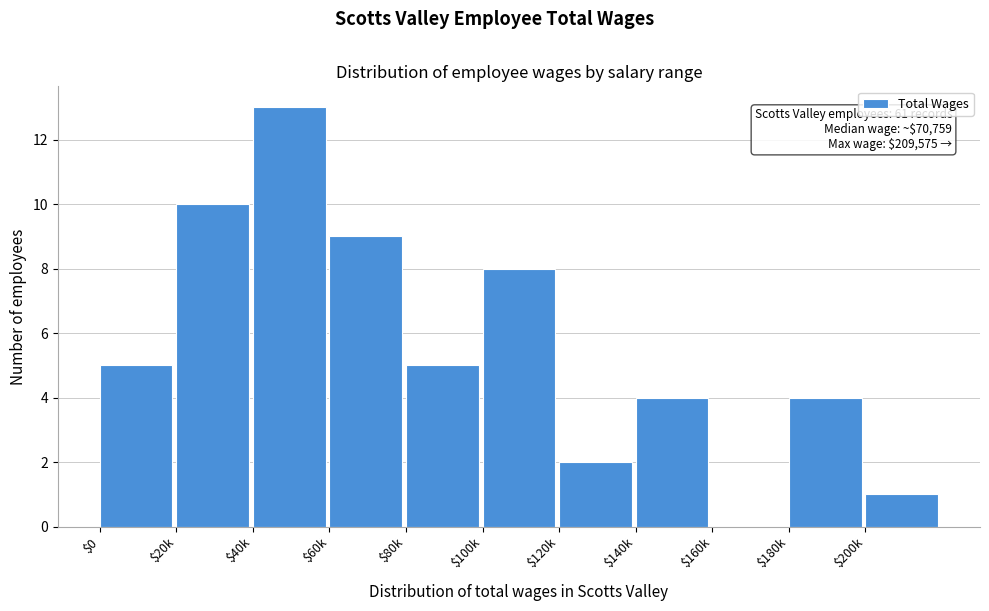

What is the greatest value displayed?

13